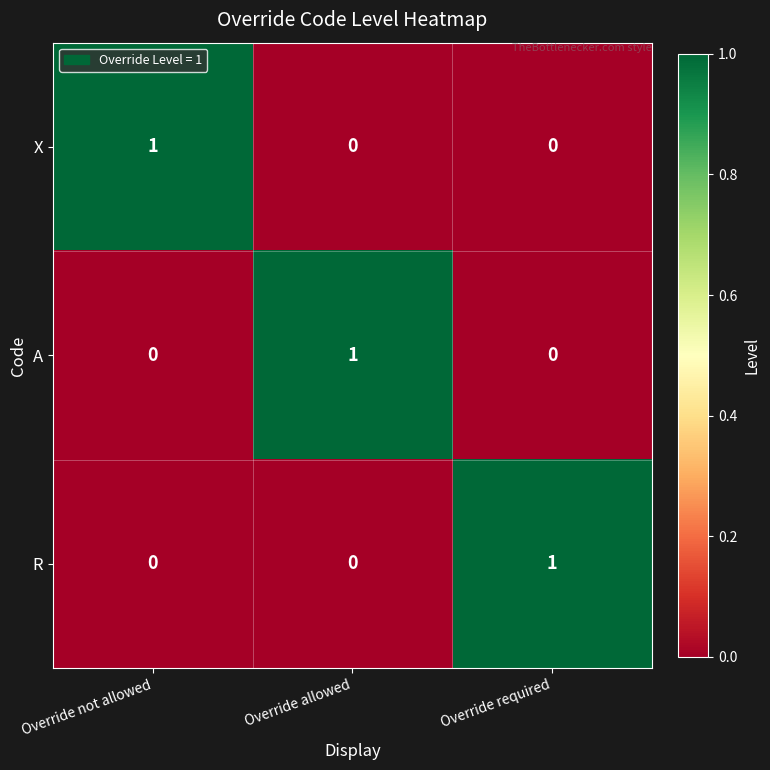

At which label does X reach its peak?

Override not allowed